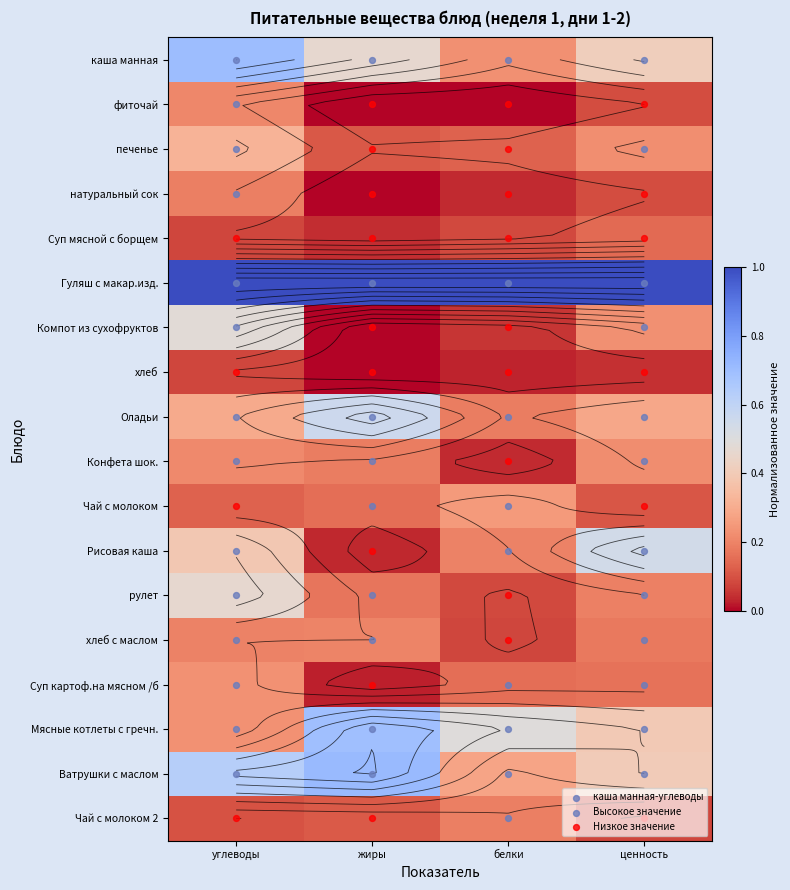

The Чай с молоком 2 series shows 0.2 at углеводы. True or false?

False